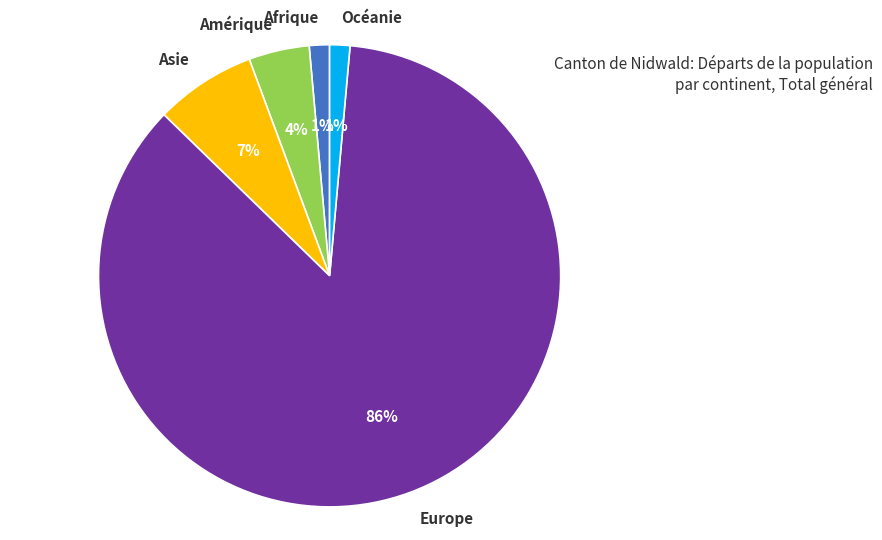

How many segments does this pie chart have?

5